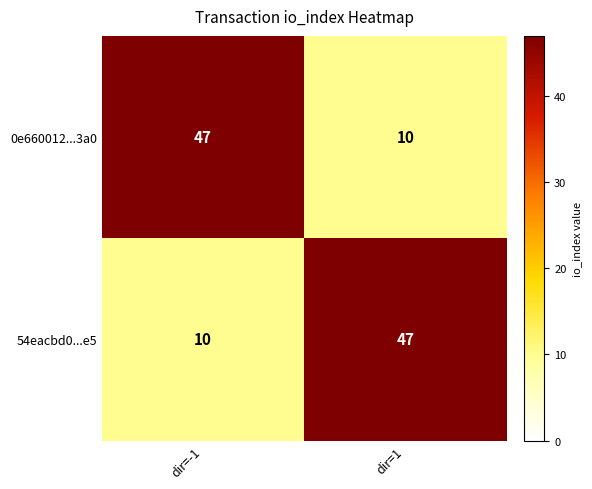

What is the greatest value displayed?

47